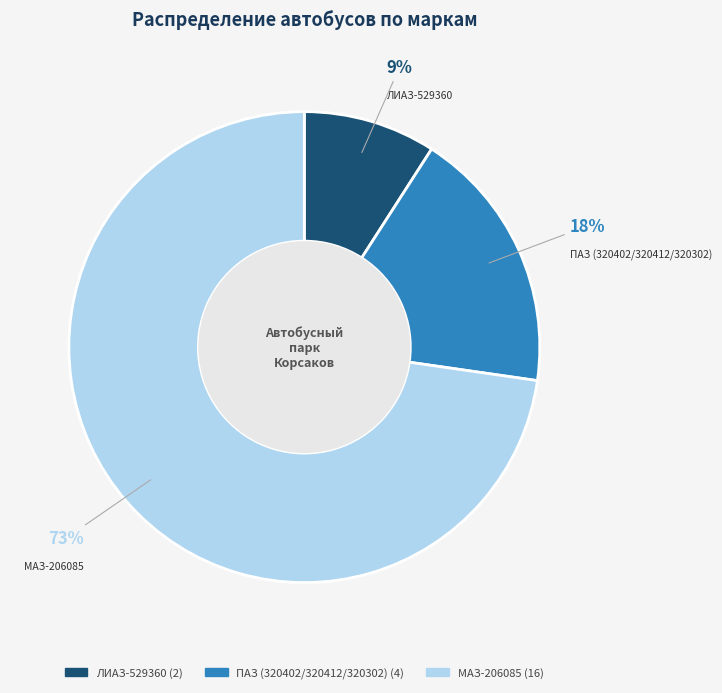

Does МАЗ-206085 represent more than half of the total?

Yes